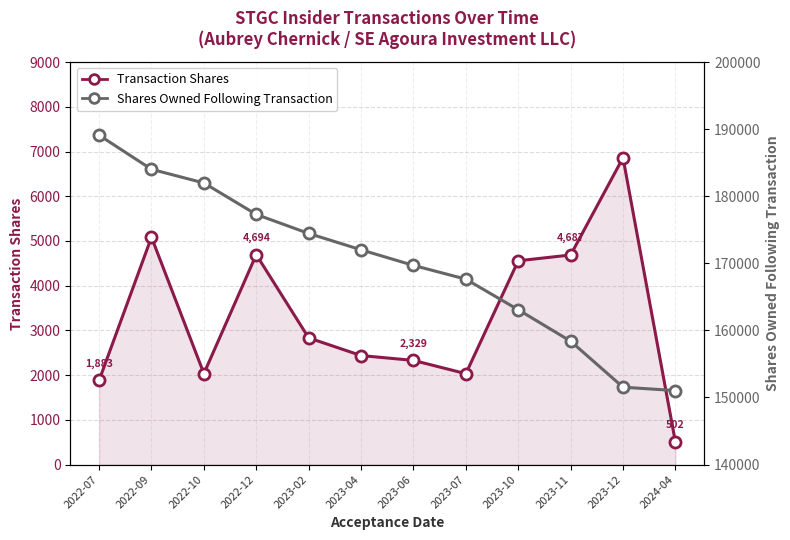

Rank the series by their maximum value, from lowest to highest.

transactionShares, sharesOwnedFollowingTransaction